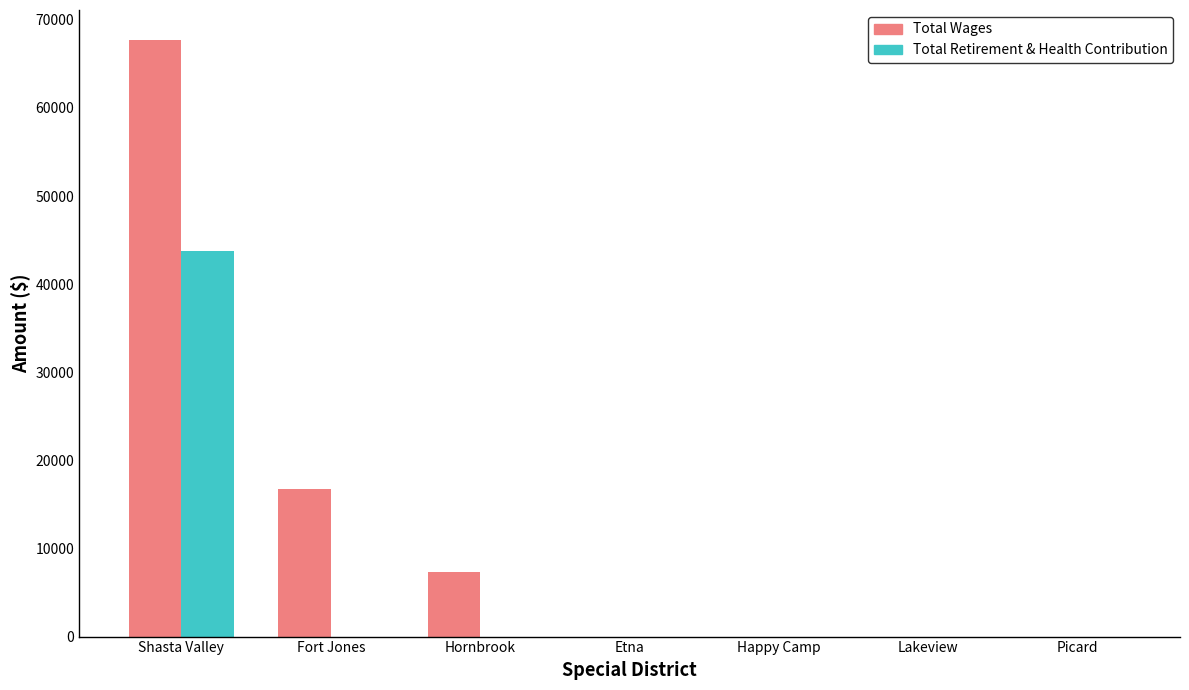

Reading left to right, transcribe all the data shown in this chart.

Total Wages: 67726	16704	7344	0	0	0	0
Total Retirement & Health Contribution: 43720	0	0	0	0	0	0